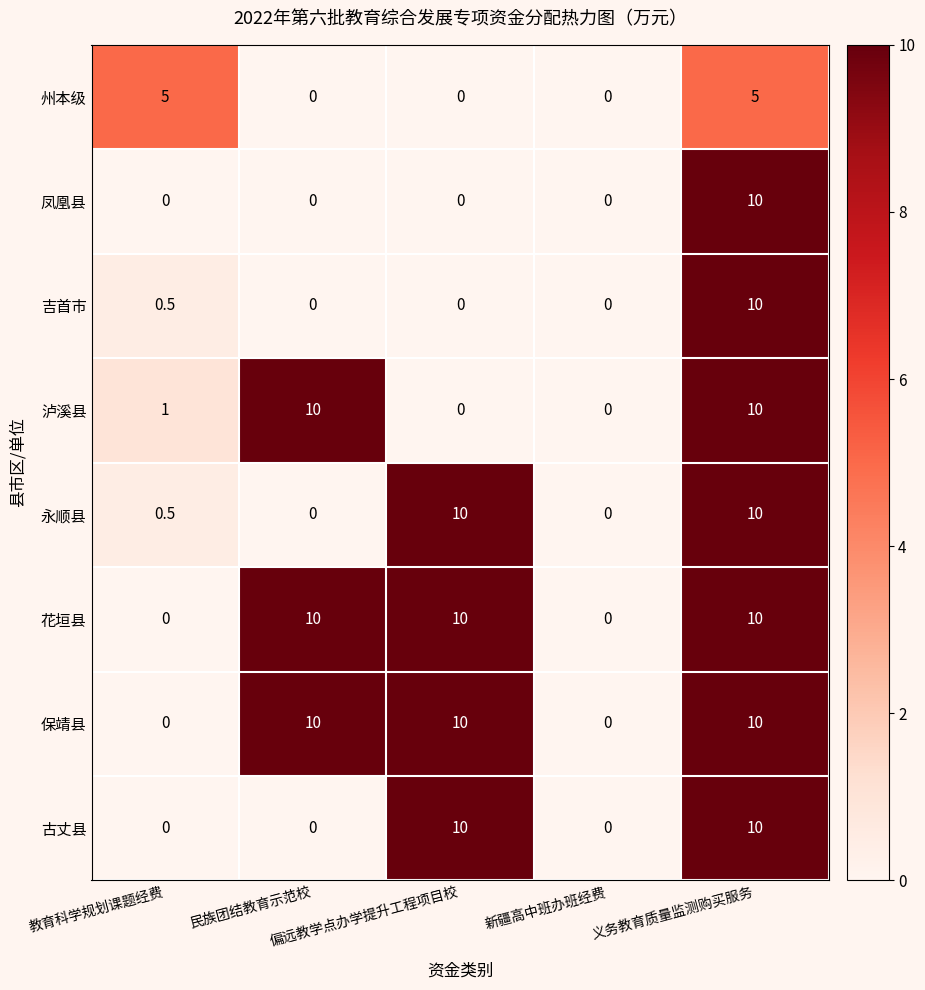

What is the difference between the second highest and second lowest values in the 吉首市 series?

0.5